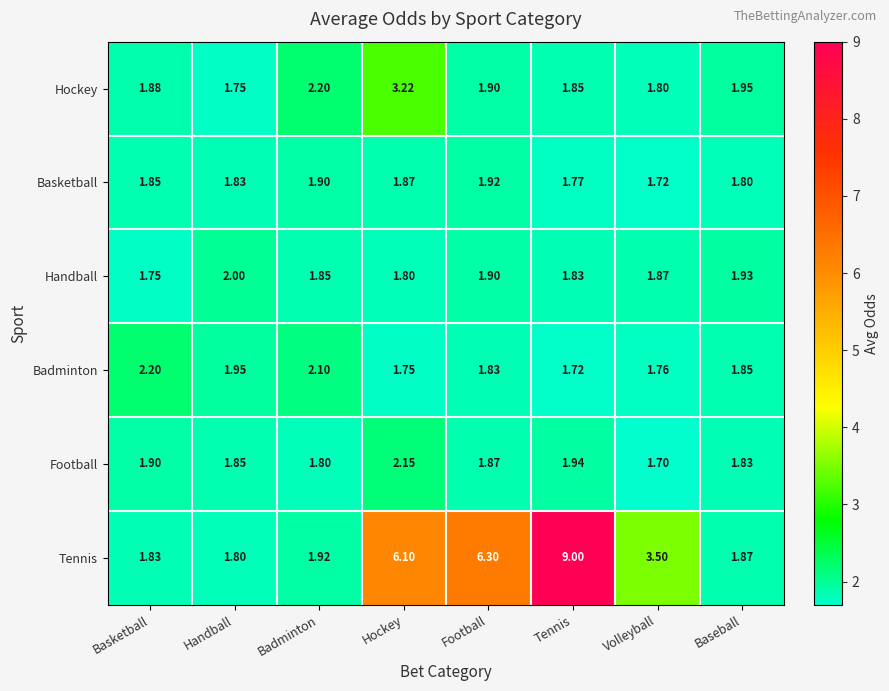

At which category is the sum across all series the highest?

Tennis